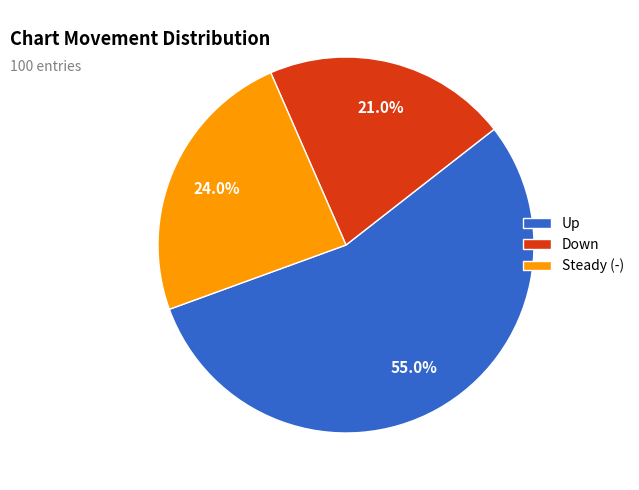

What is the ratio of the value at Down to the value at Up?

0.4